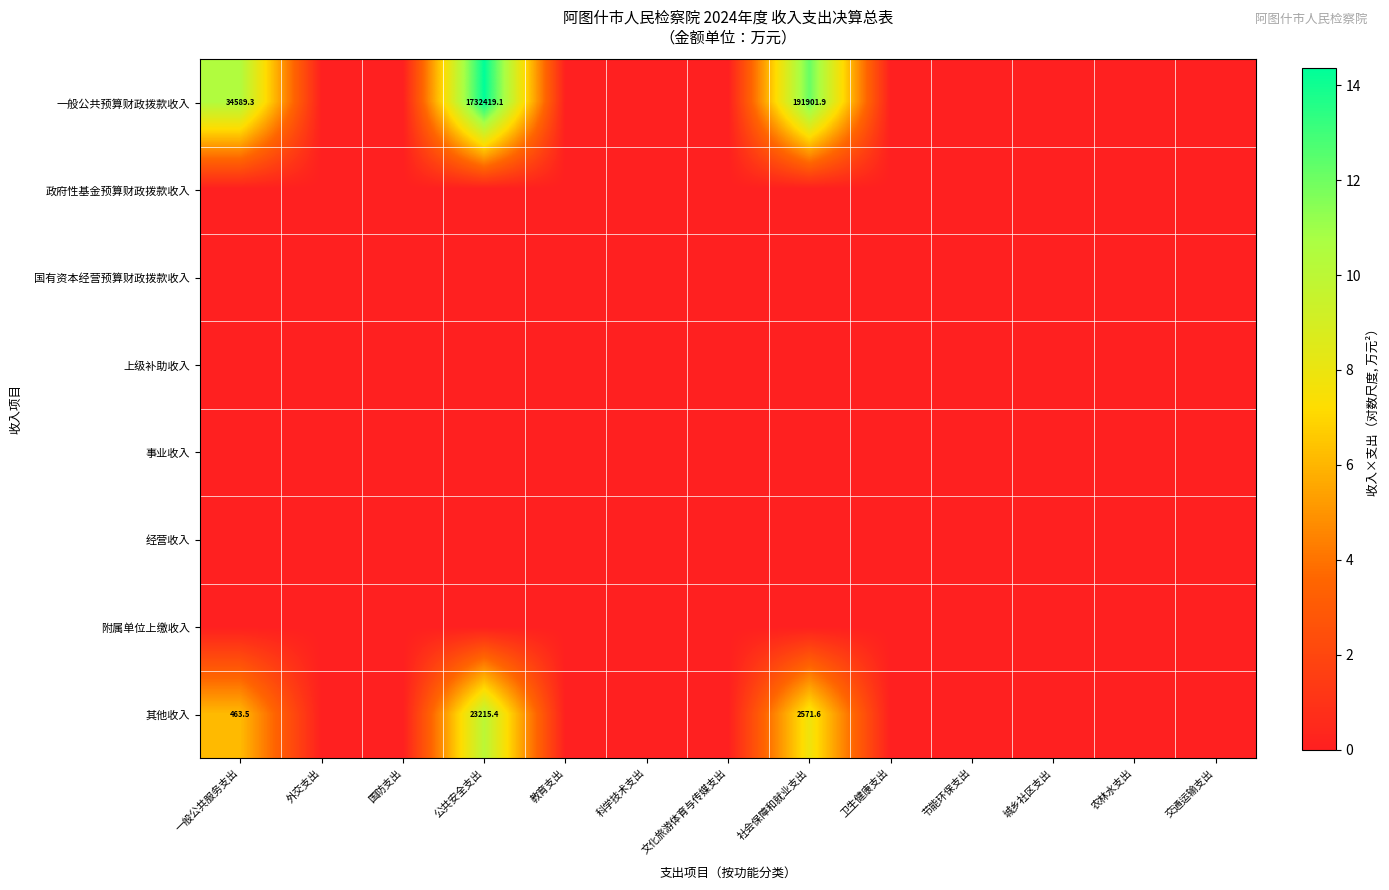

The value of 其他收入 at 一般公共服务支出 is 463.5. True or false?

True